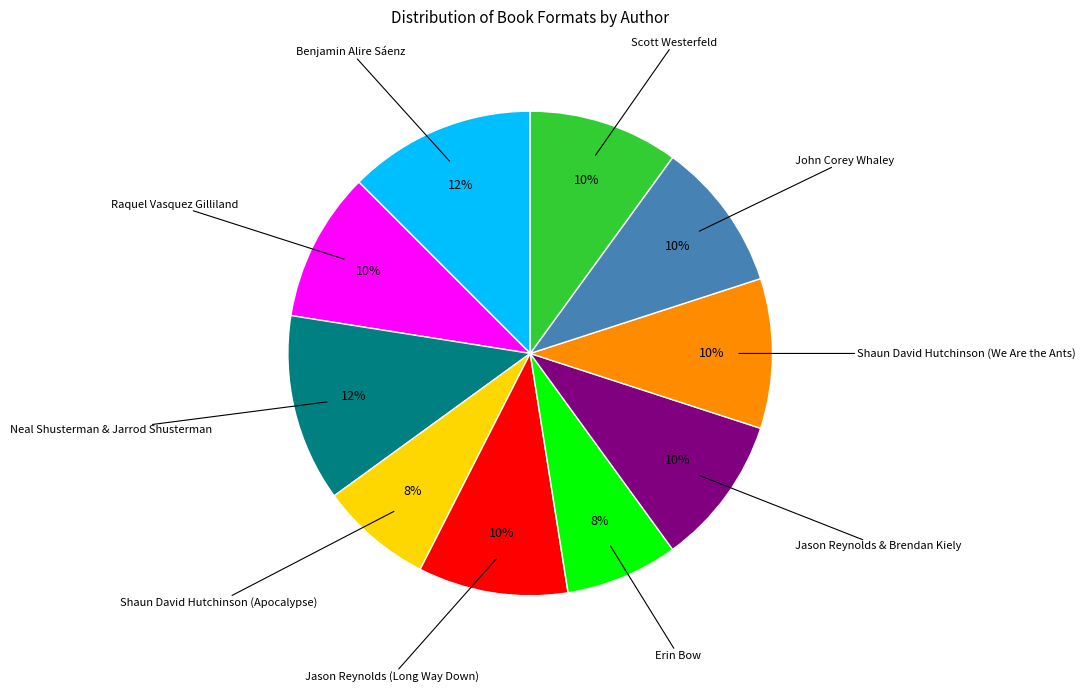

Is there any slice that represents more than half of the pie?

No